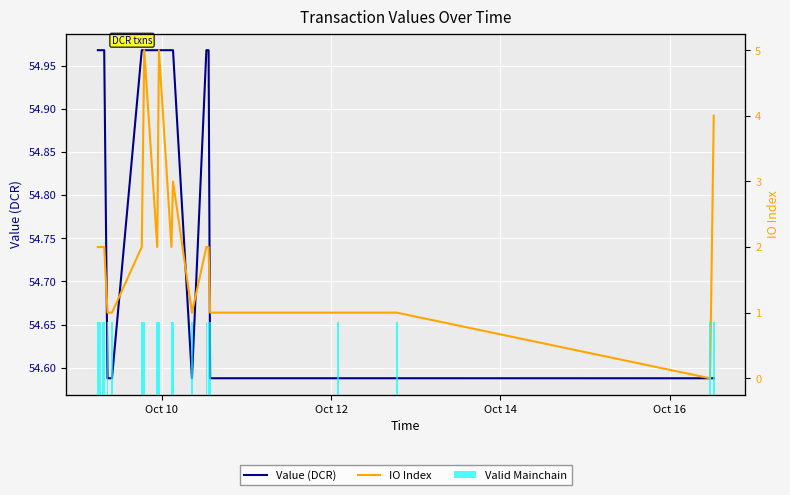

How many series are shown in this chart?

3